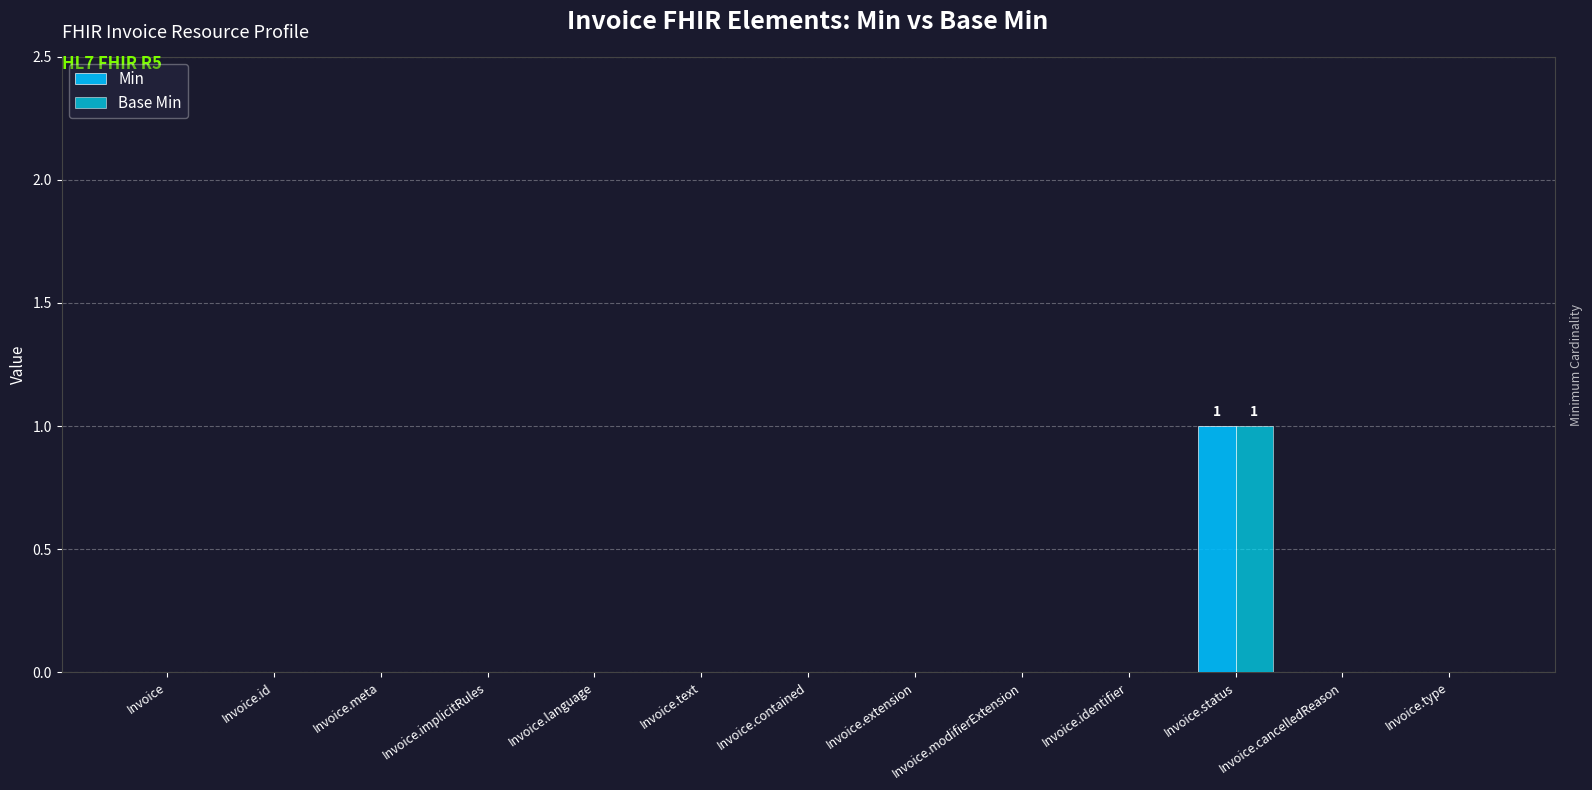

How many groups of bars are there?

13